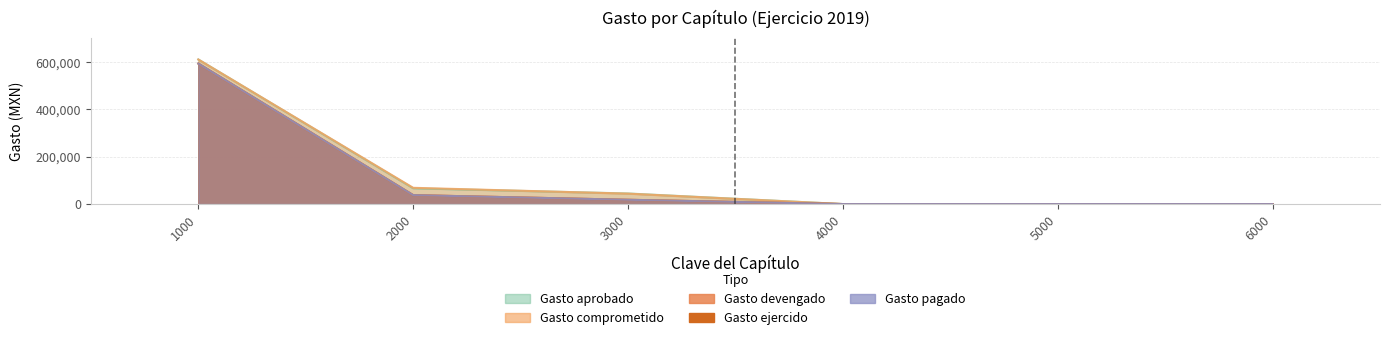

Reading left to right, transcribe all the data shown in this chart.

Gasto aprobado: 611000.0	66700.0	44700.0	0.0	0.0	0.0
Gasto comprometido: 611000.0	68700.0	44000.0	0.0	0.0	0.0
Gasto devengado: 593812.6	37747.4	18097.0	0.0	0.0	0.0
Gasto ejercido: 593812.6	37747.4	18097.0	0.0	0.0	0.0
Gasto pagado: 593812.6	37747.4	18097.0	0.0	0.0	0.0